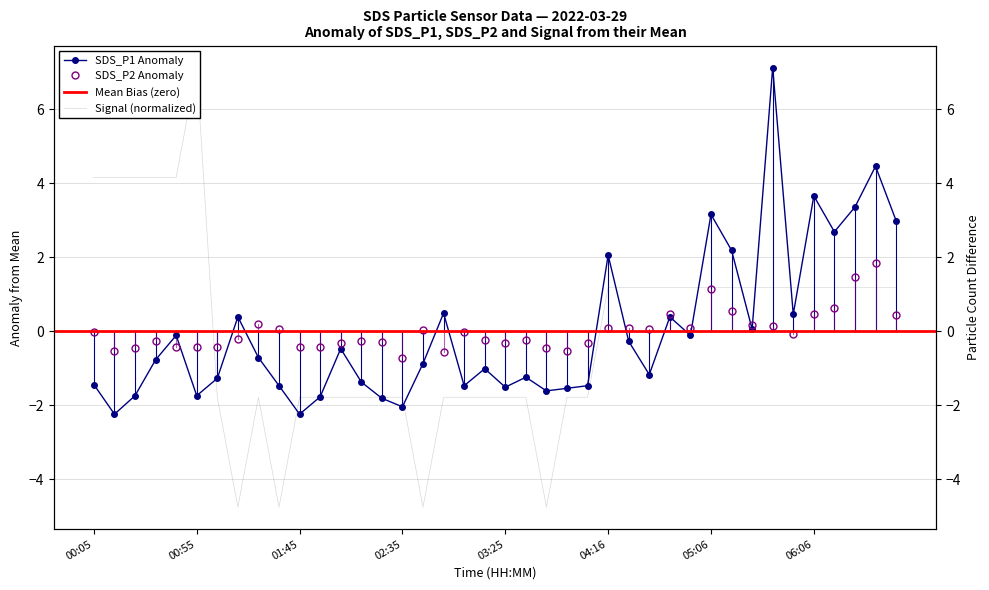

Which category has the highest value in the SDS_P2 series?

06:36